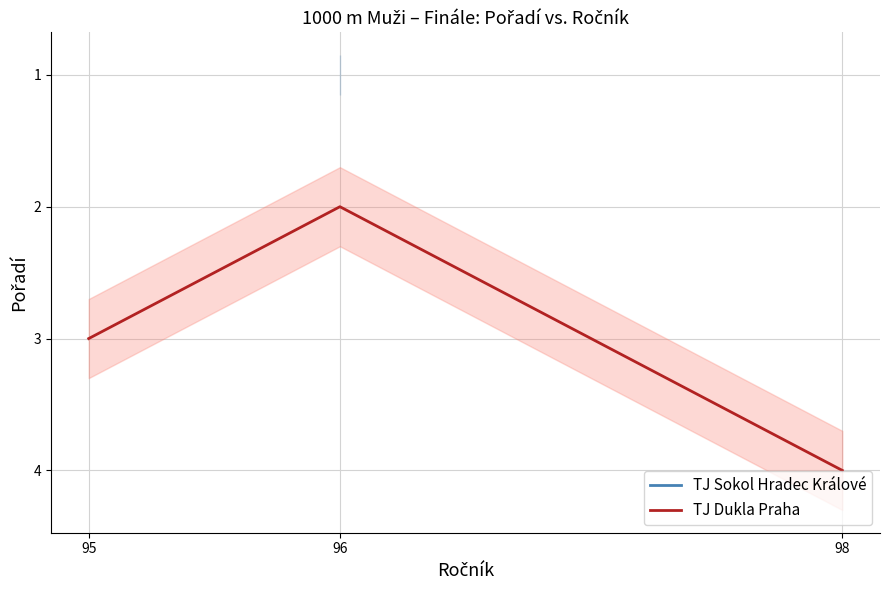

How many values in the TJ Dukla Praha series are below 3?

1